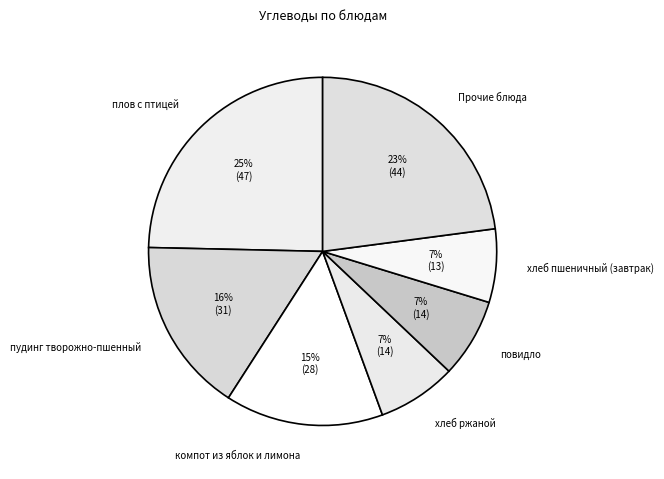

Which category has the biggest portion of the pie?

плов с птицей